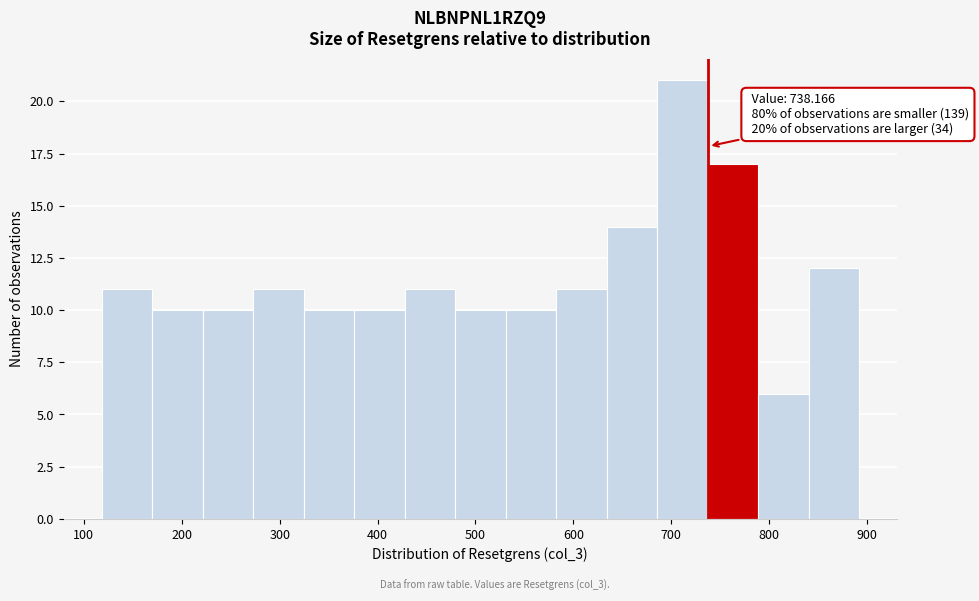

Which range on the x-axis has the tallest bar?

690 to 740